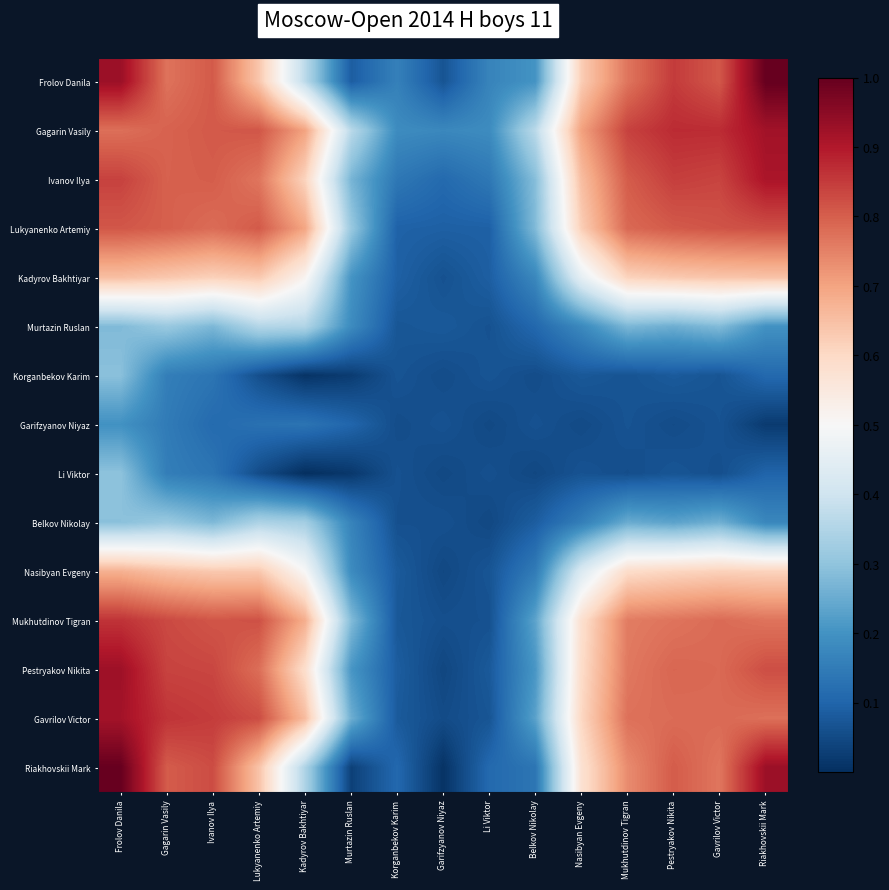

Reading left to right, transcribe all the data shown in this chart.

Frolov Danila: Frolov Danila=0.9	Gagarin Vasily=0.8	Ivanov Ilya=0.8	Lukyanenko Artemiy=0.6	Kadyrov Bakhtiyar=0.4	Murtazin Ruslan=0.1	Korganbekov Karim=0.2	Garifzyanov Niyaz=0.1	Li Viktor=0.2	Belkov Nikolay=0.2	Nasibyan Evgeny=0.6	Mukhutdinov Tigran=0.8	Pestryakov Nikita=0.8	Gavrilov Victor=0.8	Riakhovskii Mark=1.0
Gagarin Vasily: Frolov Danila=0.8	Gagarin Vasily=0.8	Ivanov Ilya=0.8	Lukyanenko Artemiy=0.8	Kadyrov Bakhtiyar=0.7	Murtazin Ruslan=0.4	Korganbekov Karim=0.2	Garifzyanov Niyaz=0.2	Li Viktor=0.2	Belkov Nikolay=0.4	Nasibyan Evgeny=0.7	Mukhutdinov Tigran=0.8	Pestryakov Nikita=0.9	Gavrilov Victor=0.9	Riakhovskii Mark=0.9
Ivanov Ilya: Frolov Danila=0.8	Gagarin Vasily=0.8	Ivanov Ilya=0.8	Lukyanenko Artemiy=0.8	Kadyrov Bakhtiyar=0.6	Murtazin Ruslan=0.3	Korganbekov Karim=0.1	Garifzyanov Niyaz=0.1	Li Viktor=0.1	Belkov Nikolay=0.3	Nasibyan Evgeny=0.7	Mukhutdinov Tigran=0.8	Pestryakov Nikita=0.8	Gavrilov Victor=0.8	Riakhovskii Mark=0.9
Lukyanenko Artemiy: Frolov Danila=0.8	Gagarin Vasily=0.8	Ivanov Ilya=0.8	Lukyanenko Artemiy=0.8	Kadyrov Bakhtiyar=0.7	Murtazin Ruslan=0.3	Korganbekov Karim=0.1	Garifzyanov Niyaz=0.1	Li Viktor=0.1	Belkov Nikolay=0.3	Nasibyan Evgeny=0.6	Mukhutdinov Tigran=0.8	Pestryakov Nikita=0.8	Gavrilov Victor=0.8	Riakhovskii Mark=0.8
Kadyrov Bakhtiyar: Frolov Danila=0.7	Gagarin Vasily=0.6	Ivanov Ilya=0.6	Lukyanenko Artemiy=0.6	Kadyrov Bakhtiyar=0.5	Murtazin Ruslan=0.2	Korganbekov Karim=0.1	Garifzyanov Niyaz=0.1	Li Viktor=0.1	Belkov Nikolay=0.2	Nasibyan Evgeny=0.5	Mukhutdinov Tigran=0.6	Pestryakov Nikita=0.6	Gavrilov Victor=0.6	Riakhovskii Mark=0.6
Murtazin Ruslan: Frolov Danila=0.3	Gagarin Vasily=0.3	Ivanov Ilya=0.3	Lukyanenko Artemiy=0.4	Kadyrov Bakhtiyar=0.3	Murtazin Ruslan=0.2	Korganbekov Karim=0.1	Garifzyanov Niyaz=0.1	Li Viktor=0.1	Belkov Nikolay=0.1	Nasibyan Evgeny=0.2	Mukhutdinov Tigran=0.3	Pestryakov Nikita=0.3	Gavrilov Victor=0.3	Riakhovskii Mark=0.2
Korganbekov Karim: Frolov Danila=0.3	Gagarin Vasily=0.2	Ivanov Ilya=0.1	Lukyanenko Artemiy=0.1	Kadyrov Bakhtiyar=0.0	Murtazin Ruslan=0.0	Korganbekov Karim=0.1	Garifzyanov Niyaz=0.1	Li Viktor=0.1	Belkov Nikolay=0.1	Nasibyan Evgeny=0.1	Mukhutdinov Tigran=0.1	Pestryakov Nikita=0.1	Gavrilov Victor=0.1	Riakhovskii Mark=0.1
Garifzyanov Niyaz: Frolov Danila=0.2	Gagarin Vasily=0.1	Ivanov Ilya=0.1	Lukyanenko Artemiy=0.1	Kadyrov Bakhtiyar=0.1	Murtazin Ruslan=0.1	Korganbekov Karim=0.1	Garifzyanov Niyaz=0.1	Li Viktor=0.0	Belkov Nikolay=0.1	Nasibyan Evgeny=0.1	Mukhutdinov Tigran=0.1	Pestryakov Nikita=0.1	Gavrilov Victor=0.1	Riakhovskii Mark=0.0
Li Viktor: Frolov Danila=0.3	Gagarin Vasily=0.2	Ivanov Ilya=0.1	Lukyanenko Artemiy=0.1	Kadyrov Bakhtiyar=0.0	Murtazin Ruslan=0.0	Korganbekov Karim=0.1	Garifzyanov Niyaz=0.0	Li Viktor=0.1	Belkov Nikolay=0.0	Nasibyan Evgeny=0.1	Mukhutdinov Tigran=0.1	Pestryakov Nikita=0.1	Gavrilov Victor=0.1	Riakhovskii Mark=0.1
Belkov Nikolay: Frolov Danila=0.3	Gagarin Vasily=0.3	Ivanov Ilya=0.3	Lukyanenko Artemiy=0.3	Kadyrov Bakhtiyar=0.3	Murtazin Ruslan=0.2	Korganbekov Karim=0.1	Garifzyanov Niyaz=0.1	Li Viktor=0.0	Belkov Nikolay=0.1	Nasibyan Evgeny=0.2	Mukhutdinov Tigran=0.3	Pestryakov Nikita=0.2	Gavrilov Victor=0.3	Riakhovskii Mark=0.2
Nasibyan Evgeny: Frolov Danila=0.7	Gagarin Vasily=0.6	Ivanov Ilya=0.6	Lukyanenko Artemiy=0.6	Kadyrov Bakhtiyar=0.5	Murtazin Ruslan=0.2	Korganbekov Karim=0.1	Garifzyanov Niyaz=0.0	Li Viktor=0.1	Belkov Nikolay=0.1	Nasibyan Evgeny=0.4	Mukhutdinov Tigran=0.6	Pestryakov Nikita=0.6	Gavrilov Victor=0.6	Riakhovskii Mark=0.6
Mukhutdinov Tigran: Frolov Danila=0.9	Gagarin Vasily=0.8	Ivanov Ilya=0.8	Lukyanenko Artemiy=0.8	Kadyrov Bakhtiyar=0.7	Murtazin Ruslan=0.3	Korganbekov Karim=0.1	Garifzyanov Niyaz=0.1	Li Viktor=0.1	Belkov Nikolay=0.2	Nasibyan Evgeny=0.6	Mukhutdinov Tigran=0.8	Pestryakov Nikita=0.8	Gavrilov Victor=0.8	Riakhovskii Mark=0.8
Pestryakov Nikita: Frolov Danila=0.9	Gagarin Vasily=0.8	Ivanov Ilya=0.8	Lukyanenko Artemiy=0.8	Kadyrov Bakhtiyar=0.6	Murtazin Ruslan=0.2	Korganbekov Karim=0.1	Garifzyanov Niyaz=0.0	Li Viktor=0.1	Belkov Nikolay=0.2	Nasibyan Evgeny=0.6	Mukhutdinov Tigran=0.8	Pestryakov Nikita=0.8	Gavrilov Victor=0.8	Riakhovskii Mark=0.8
Gavrilov Victor: Frolov Danila=0.9	Gagarin Vasily=0.9	Ivanov Ilya=0.8	Lukyanenko Artemiy=0.8	Kadyrov Bakhtiyar=0.7	Murtazin Ruslan=0.3	Korganbekov Karim=0.1	Garifzyanov Niyaz=0.1	Li Viktor=0.1	Belkov Nikolay=0.2	Nasibyan Evgeny=0.6	Mukhutdinov Tigran=0.8	Pestryakov Nikita=0.8	Gavrilov Victor=0.8	Riakhovskii Mark=0.8
Riakhovskii Mark: Frolov Danila=1.0	Gagarin Vasily=0.8	Ivanov Ilya=0.8	Lukyanenko Artemiy=0.6	Kadyrov Bakhtiyar=0.3	Murtazin Ruslan=0.0	Korganbekov Karim=0.1	Garifzyanov Niyaz=0.0	Li Viktor=0.1	Belkov Nikolay=0.1	Nasibyan Evgeny=0.6	Mukhutdinov Tigran=0.7	Pestryakov Nikita=0.8	Gavrilov Victor=0.8	Riakhovskii Mark=0.9